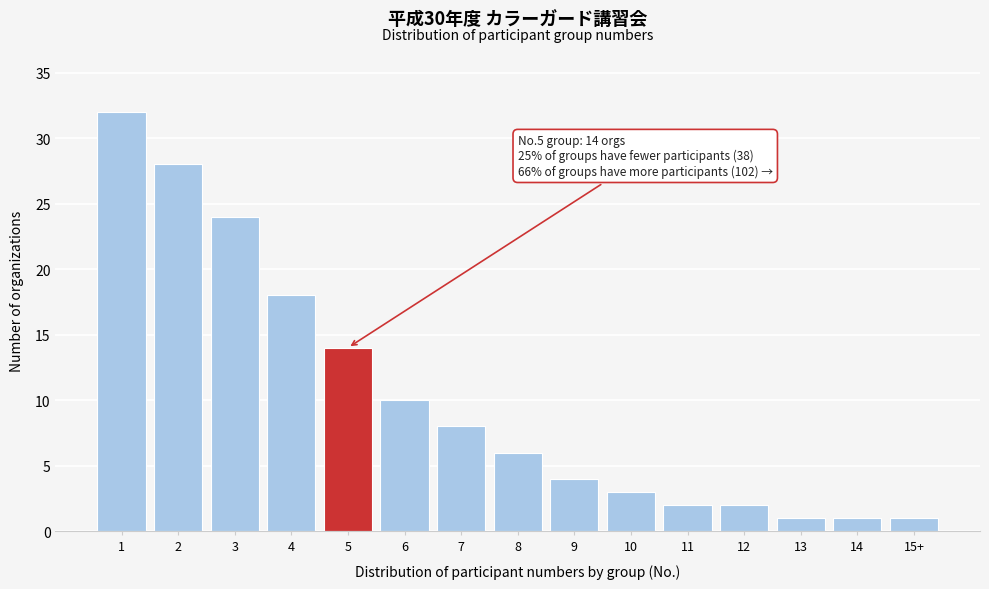

Reading left to right, list all the values displayed in this chart.

32	28	24	18	14	10	8	6	4	3	2	2	1	1	1